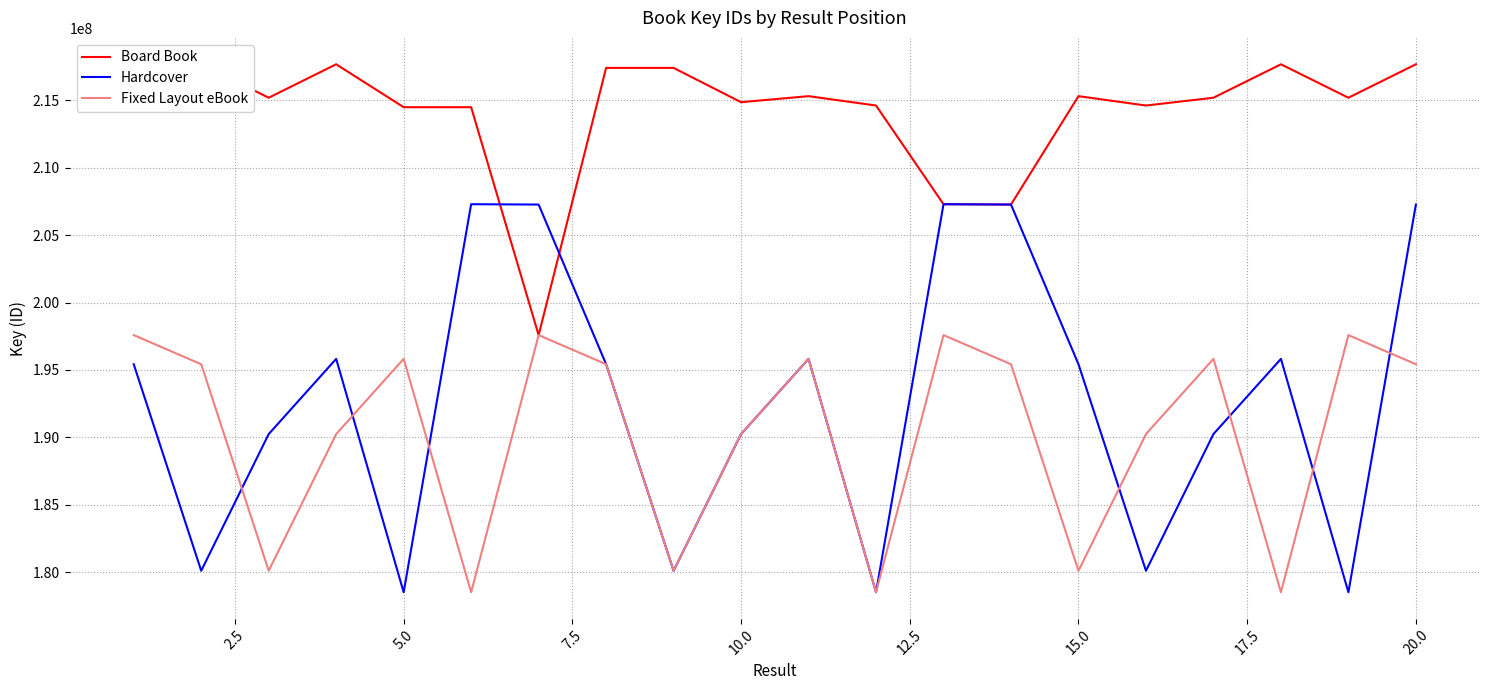

Which series has the widest spread of values?

Hardcover